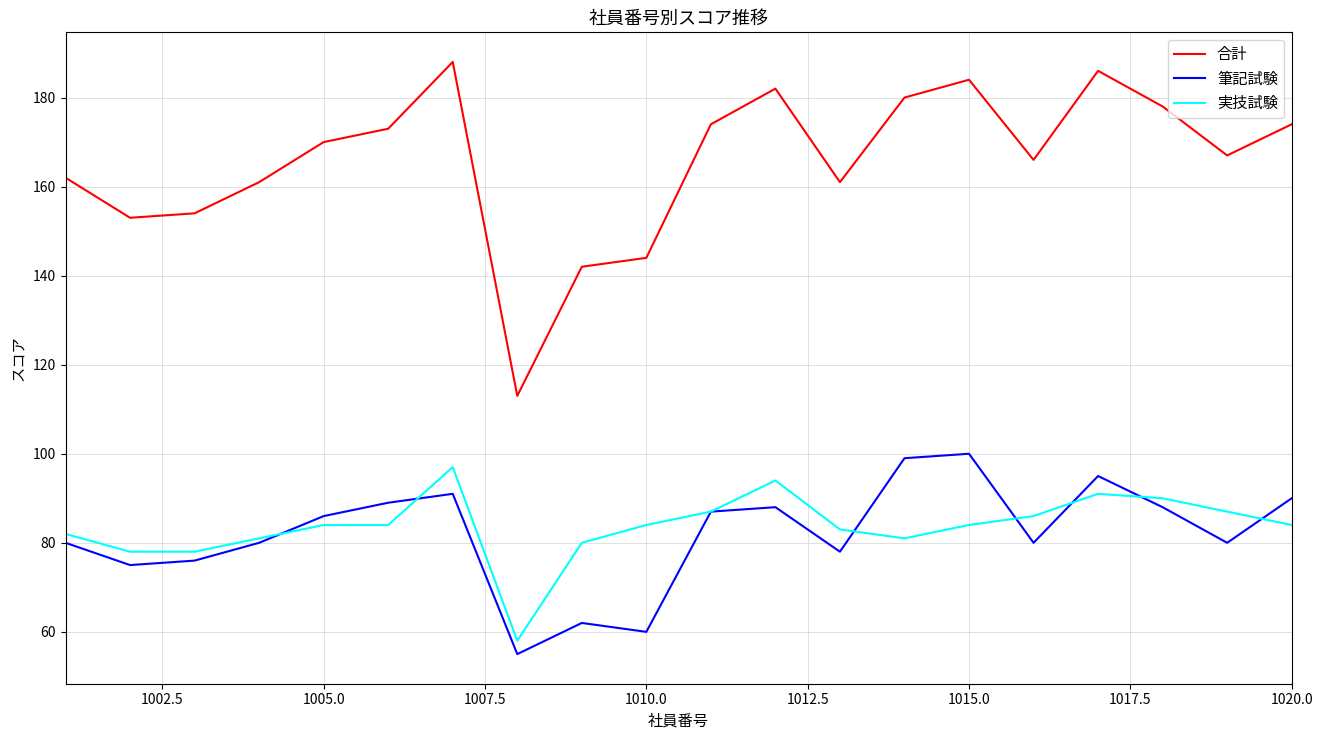

Which series has the largest total across all categories?

合計